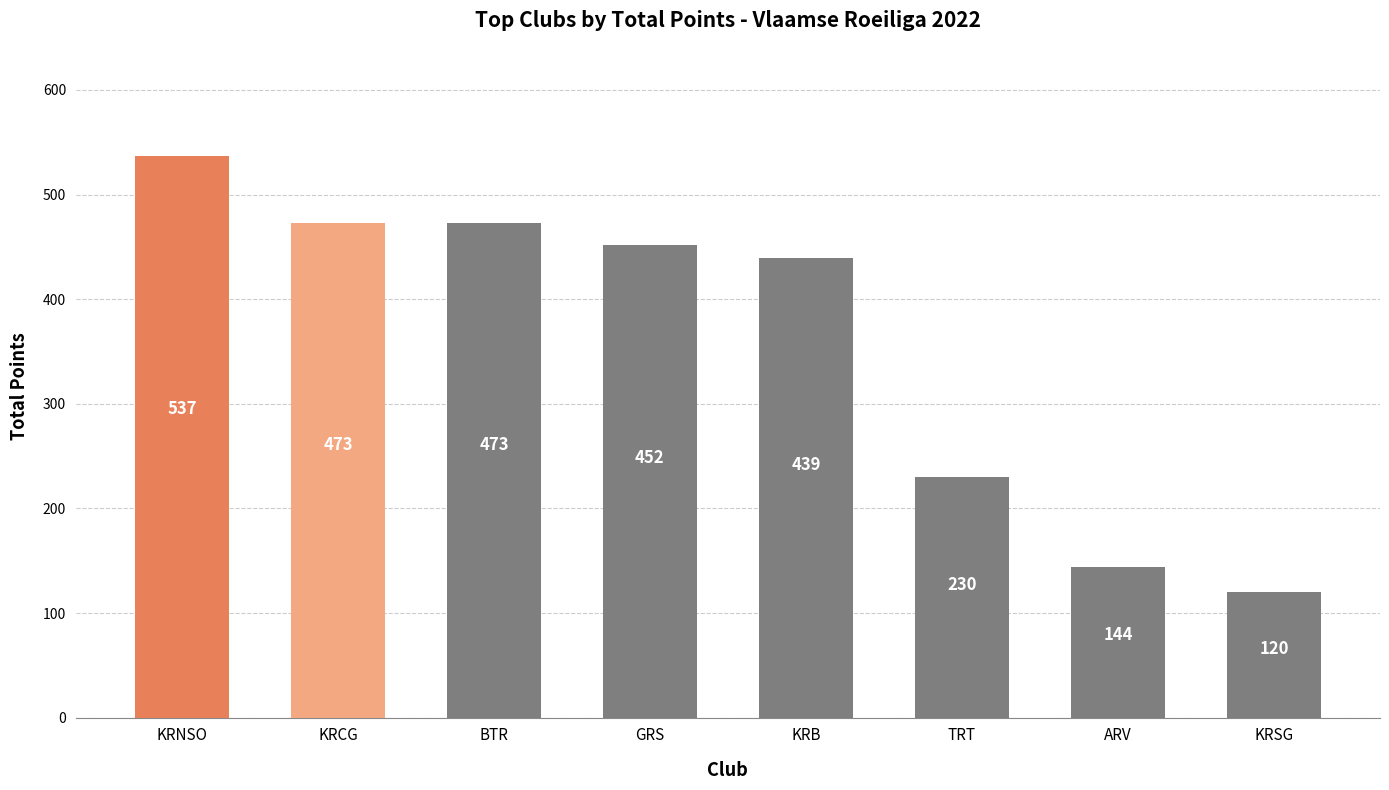

What is the difference between the second highest and second lowest values?

329